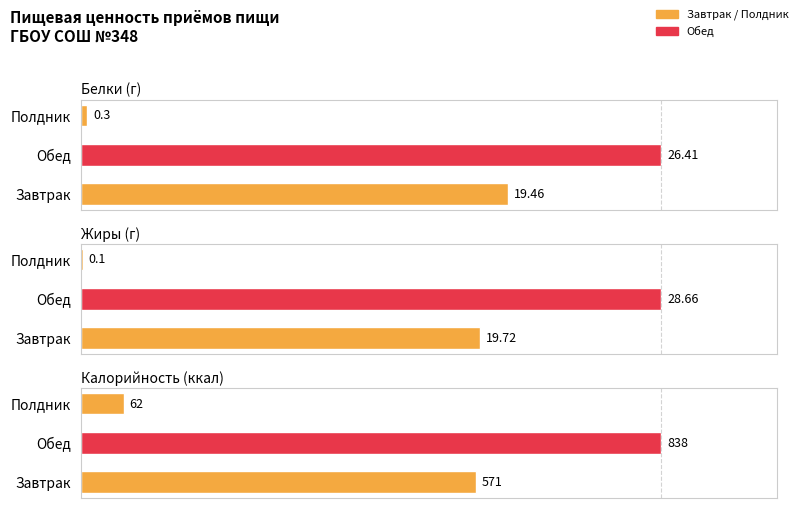

The value of Калорийность (ккал) at 1 is 64.8. True or false?

False